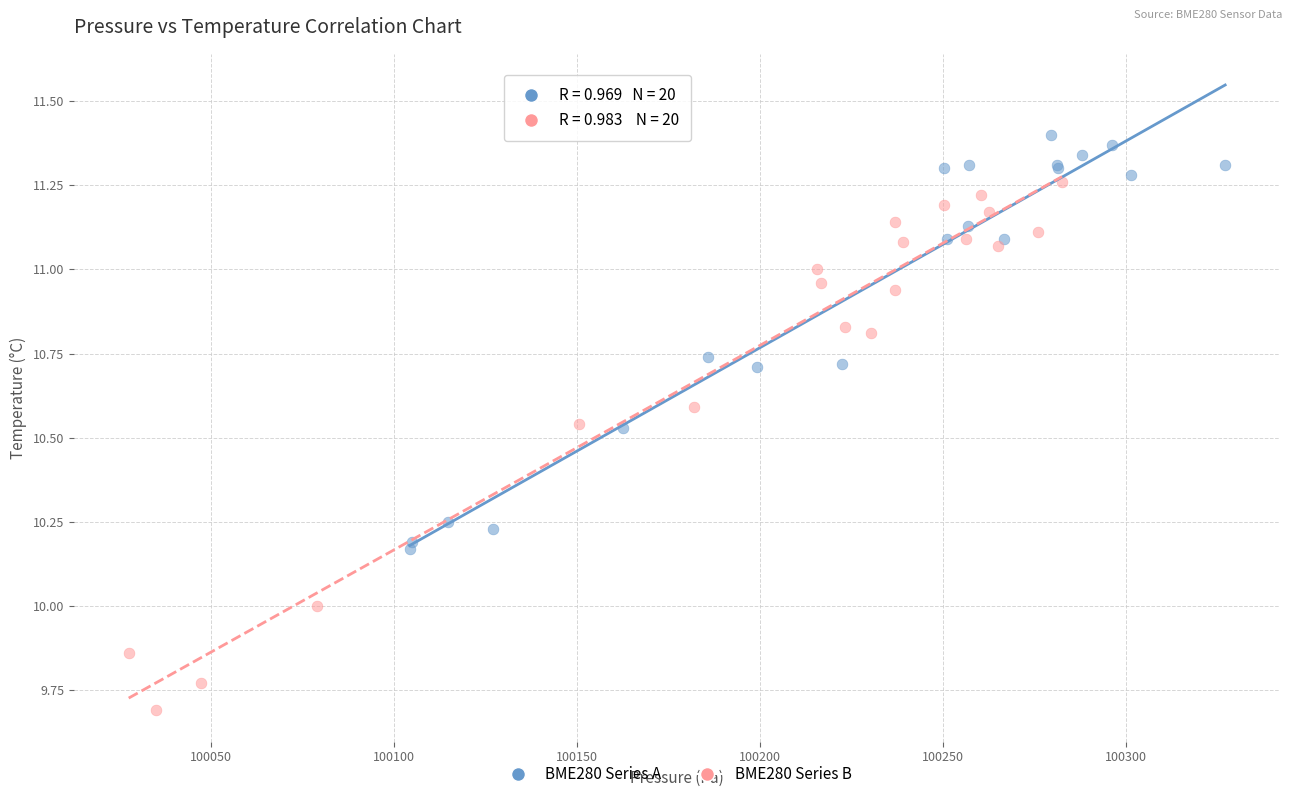

What are all the series names shown in the legend?

BME280 Series A, BME280 Series B